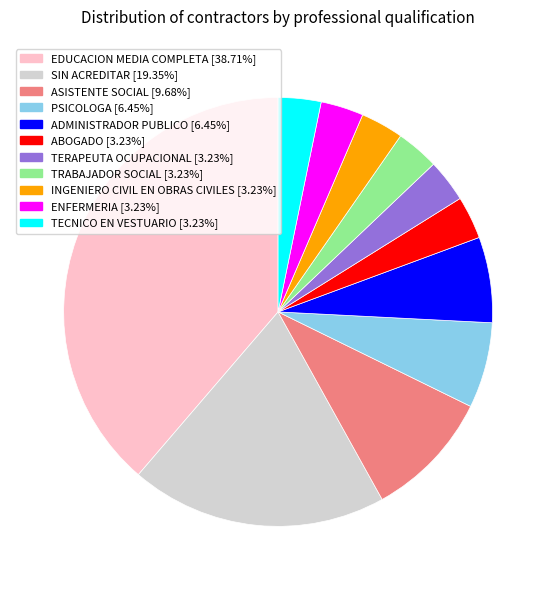

Is there any slice that represents more than half of the pie?

No